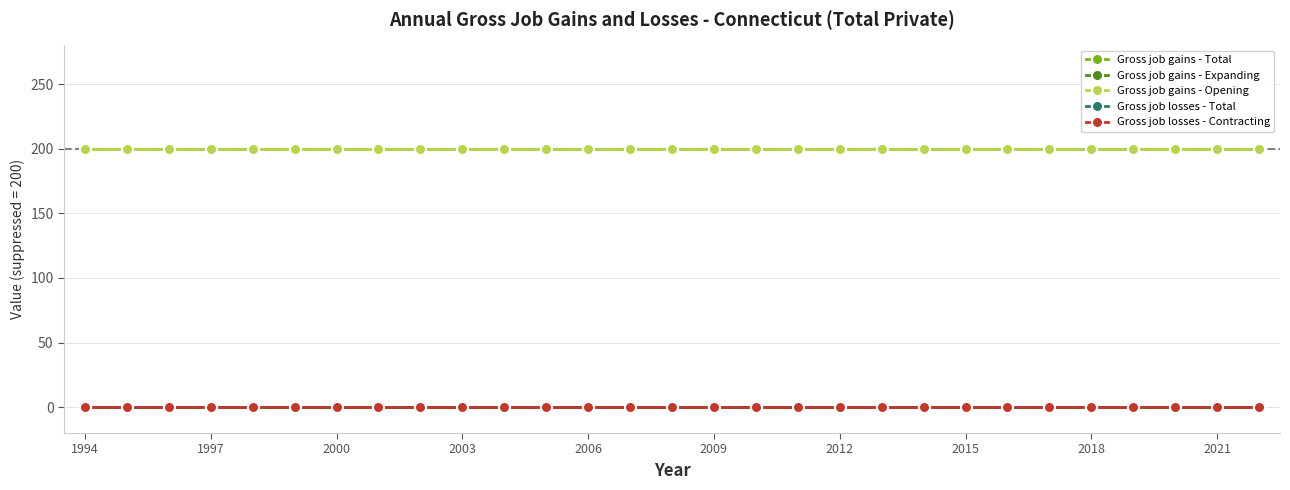

Is this an area chart (filled region under the line)?

No